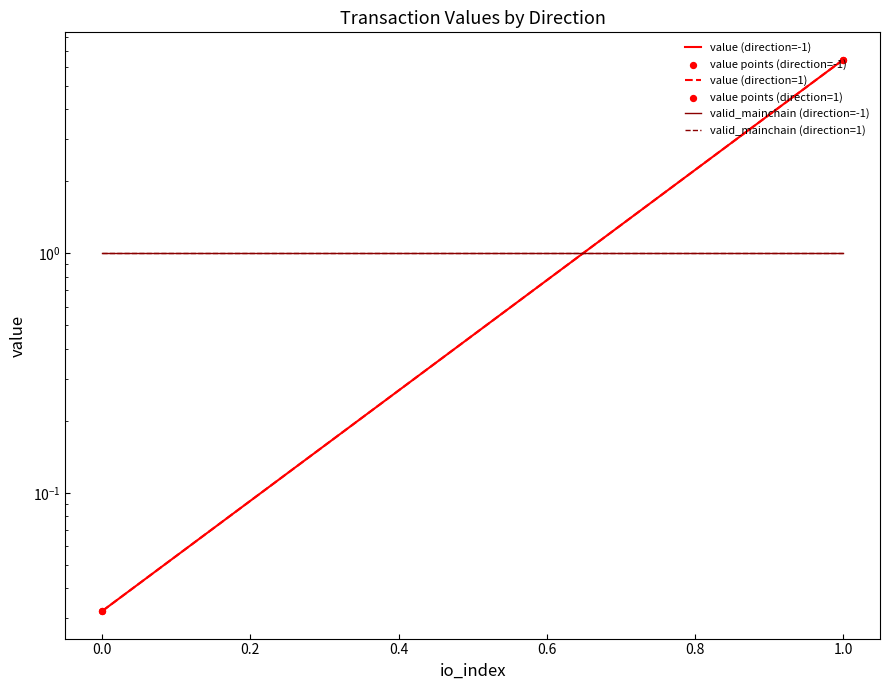

At how many categories does at least one series exceed 4?

1